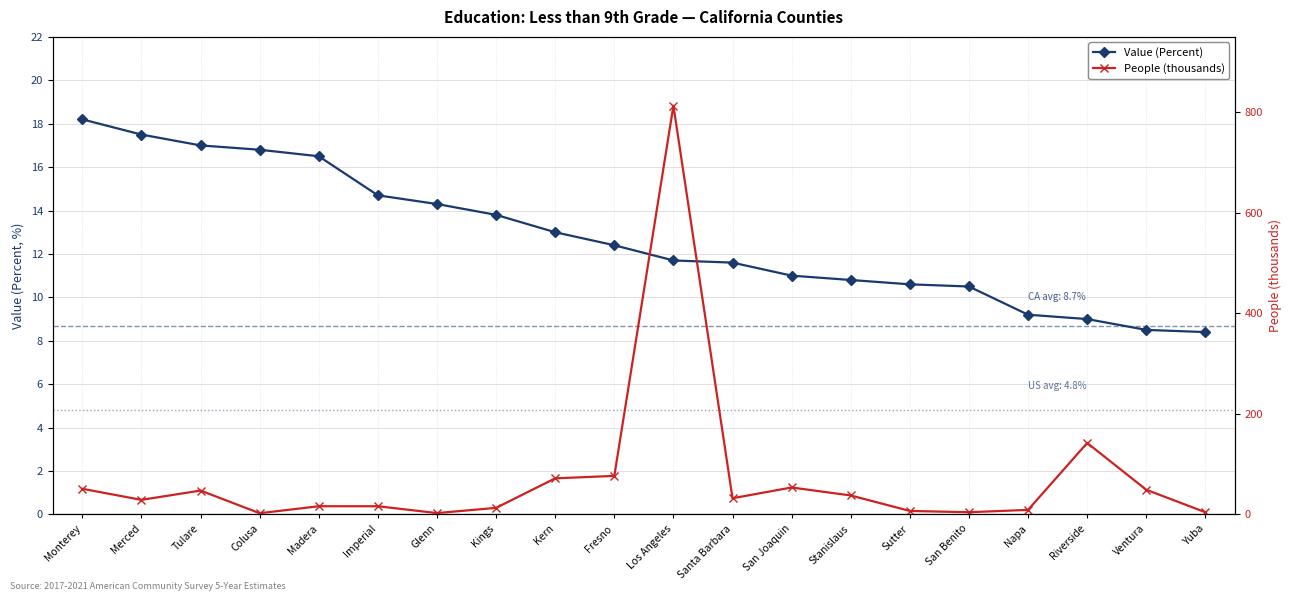

What is the sum of the Value (Percent) values at Riverside and Merced?

26.5